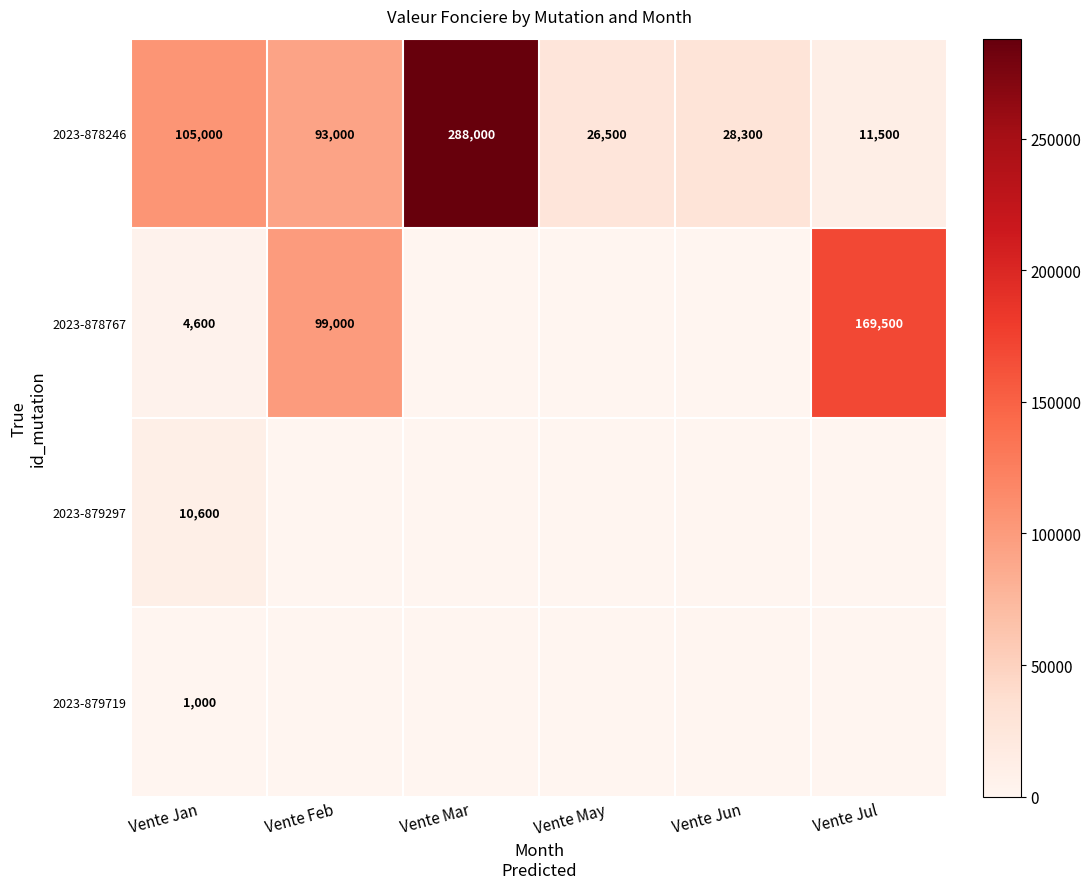

What is the total value across all series at Vente Jul?

181000